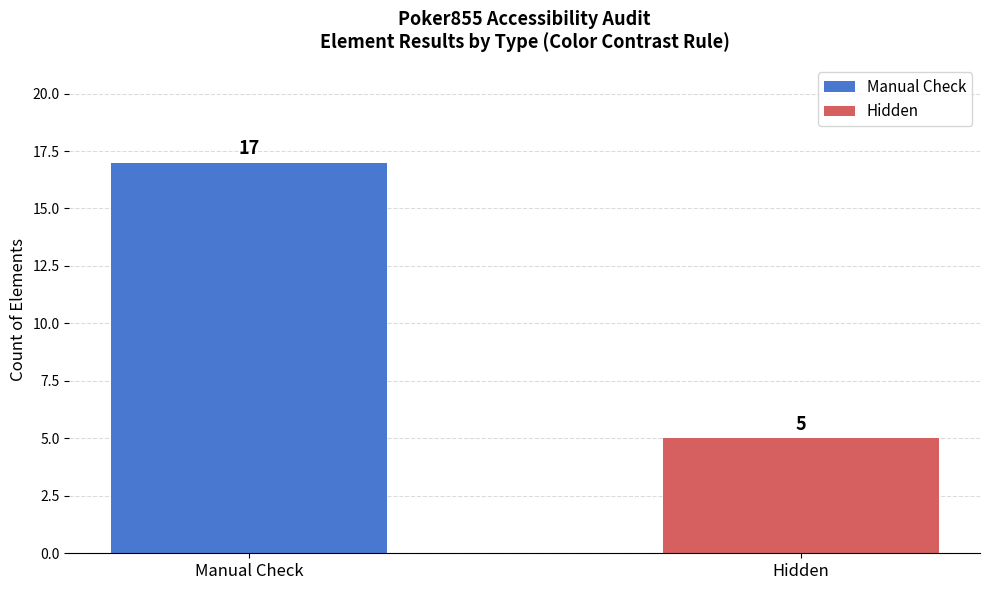

Approximately how many times larger is the value at Manual Check compared to Hidden?

3.4